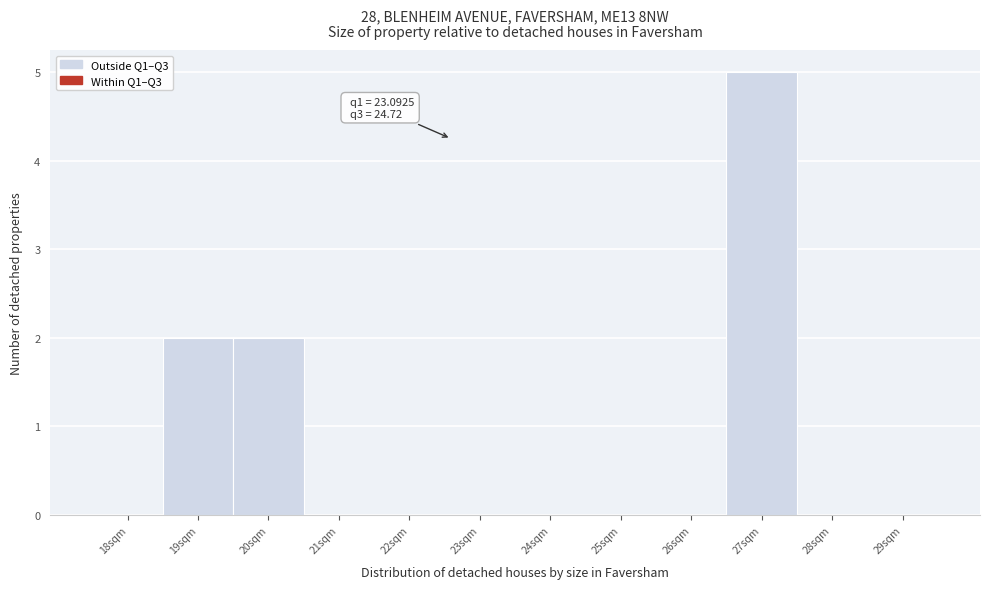

Reading left to right, transcribe all the data shown in this chart.

18sqm=0	19sqm=2	20sqm=2	21sqm=0	22sqm=0	23sqm=0	24sqm=0	25sqm=0	26sqm=0	27sqm=5	28sqm=0	29sqm=0